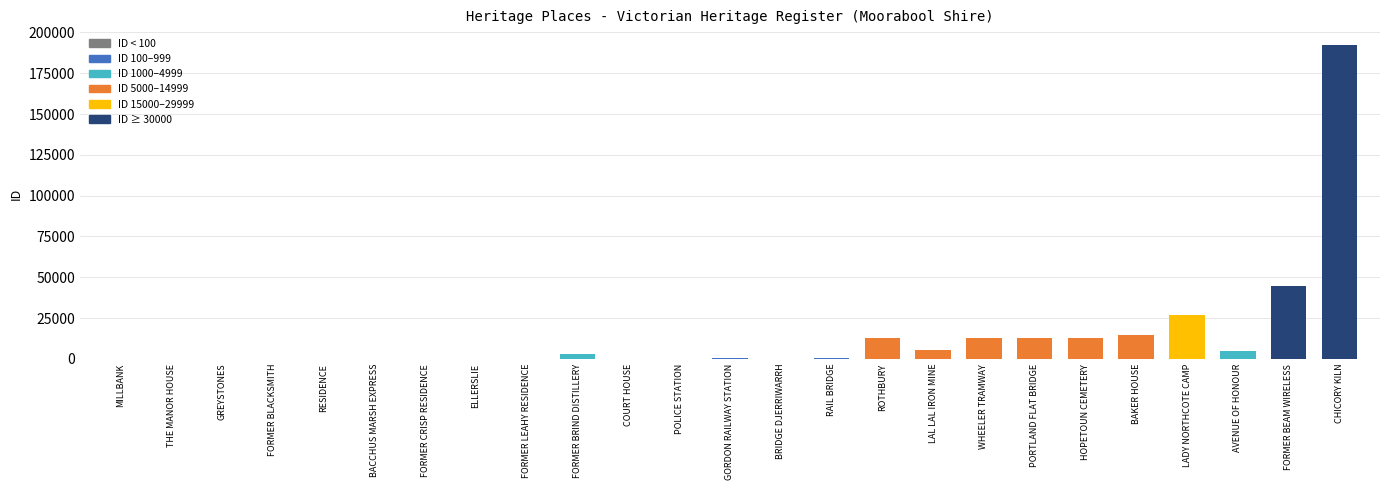

At which category does the chart reach its peak across all series?

CHICORY KILN